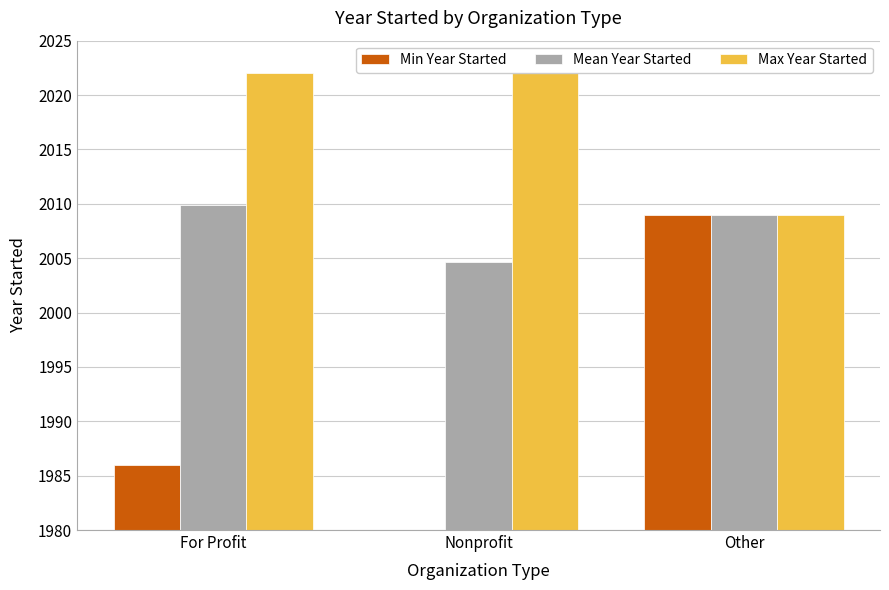

Reading left to right, what are all the values shown in this chart?

Min Year Started: 1986.0	1980.0	2009.0
Mean Year Started: 2009.9	2004.6	2009.0
Max Year Started: 2022.0	2022.0	2009.0